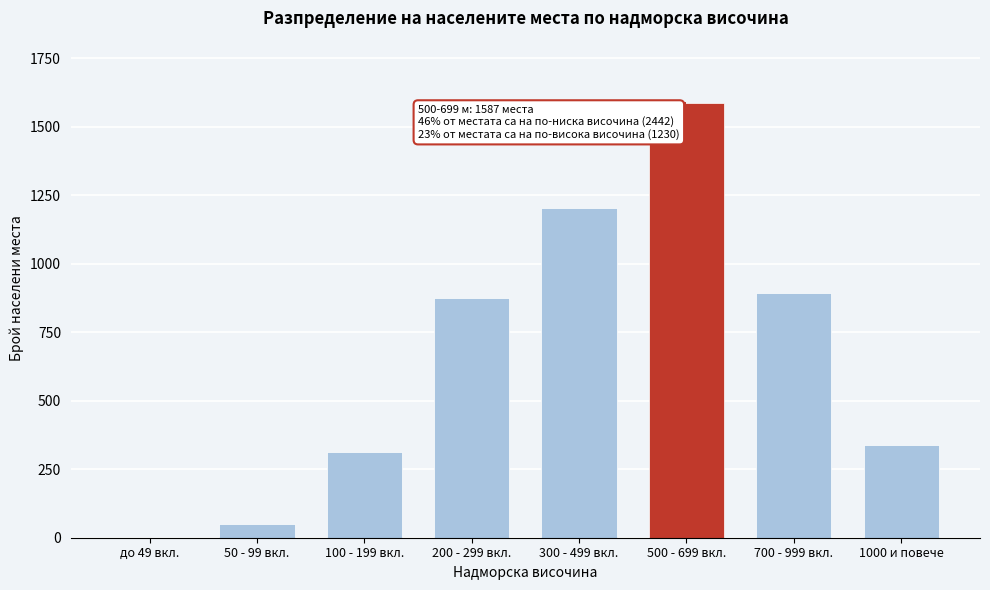

Reading left to right, what are all the values shown in this chart?

до 49 вкл.=0	50 - 99 вкл.=51	100 - 199 вкл.=312	200 - 299 вкл.=876	300 - 499 вкл.=1203	500 - 699 вкл.=1587	700 - 999 вкл.=892	1000 и повече=338